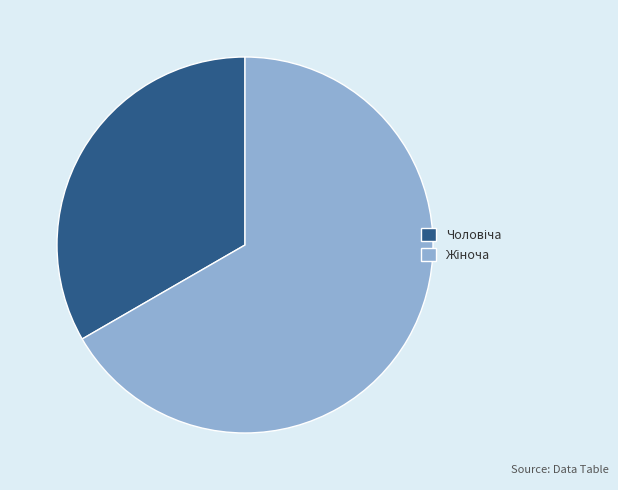

Does any single category account for the majority?

Yes